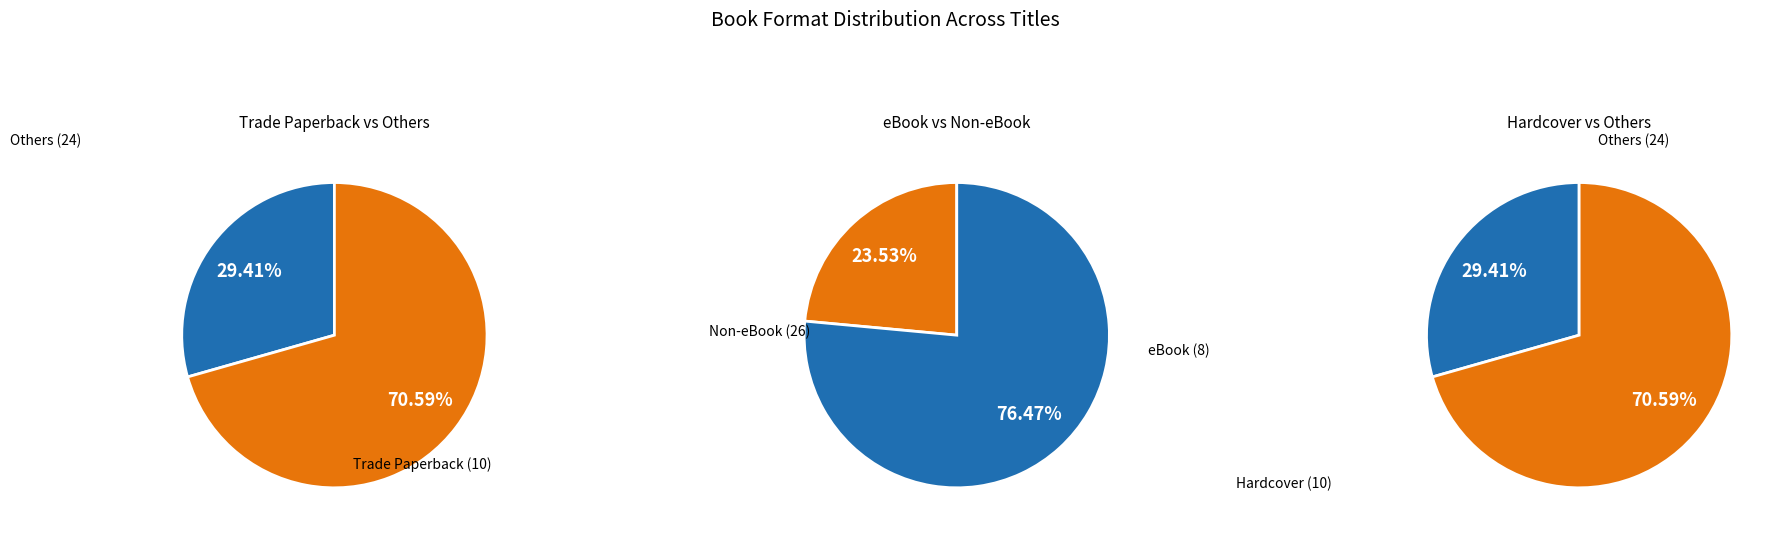

Is it true that Trade Paperback is 42% of the pie?

False